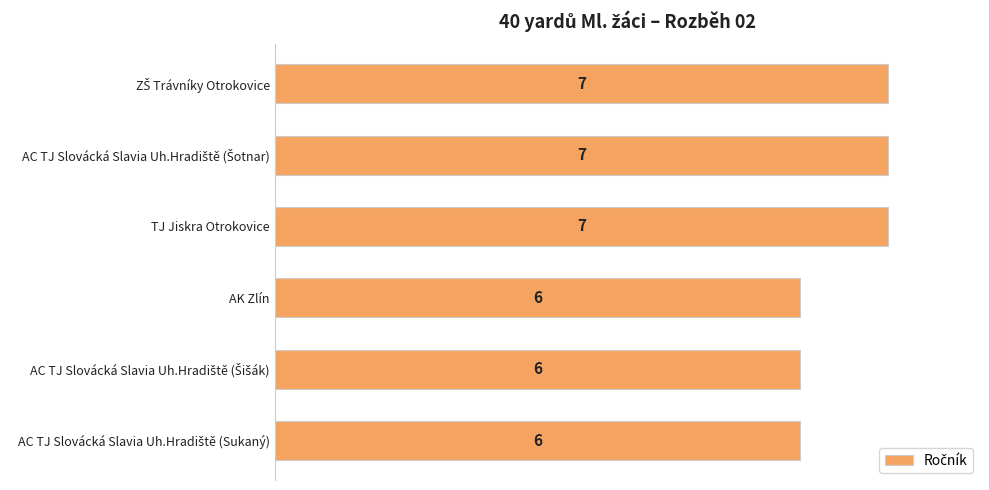

True or false: the data shows 7 at TJ Jiskra Otrokovice.

True